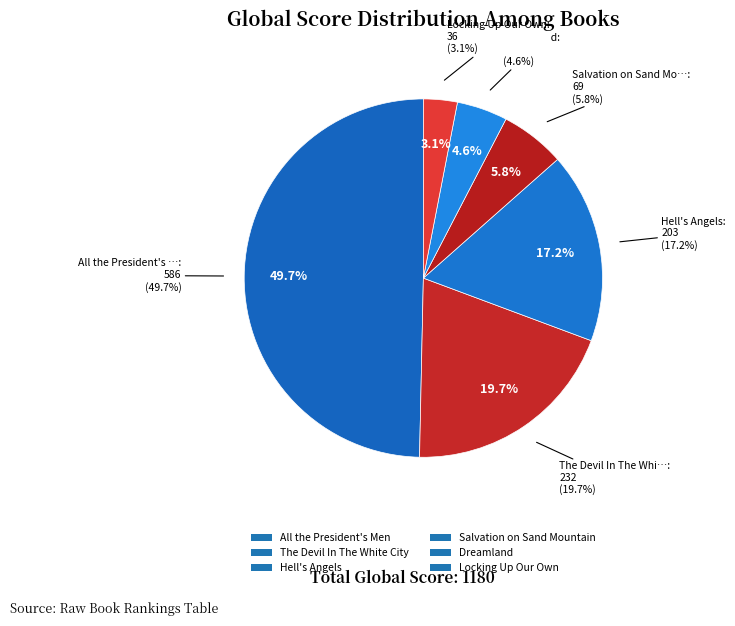

What is the largest slice in the pie chart?

All the President's Men